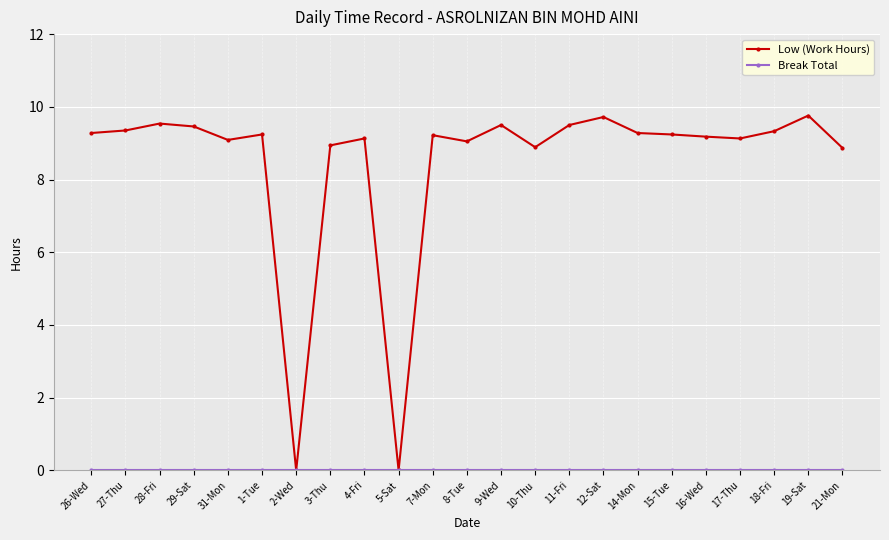

What is the sum of all Low (Work Hours) values?

194.7